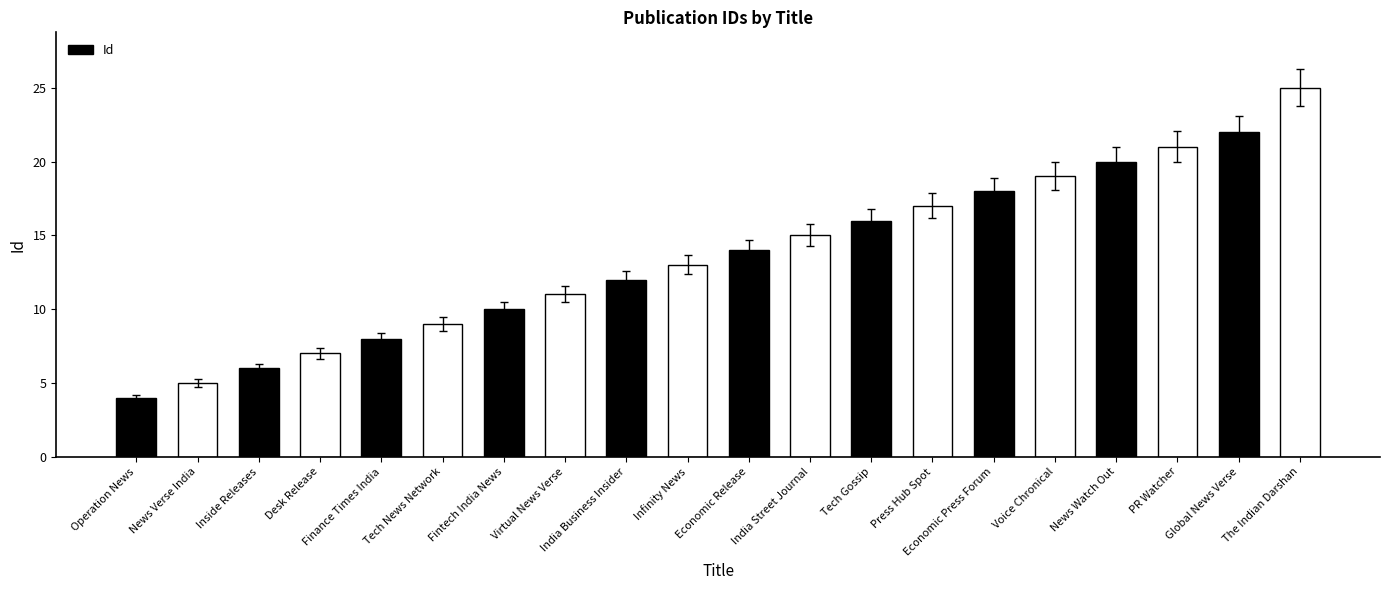

How many bars are there in total?

20